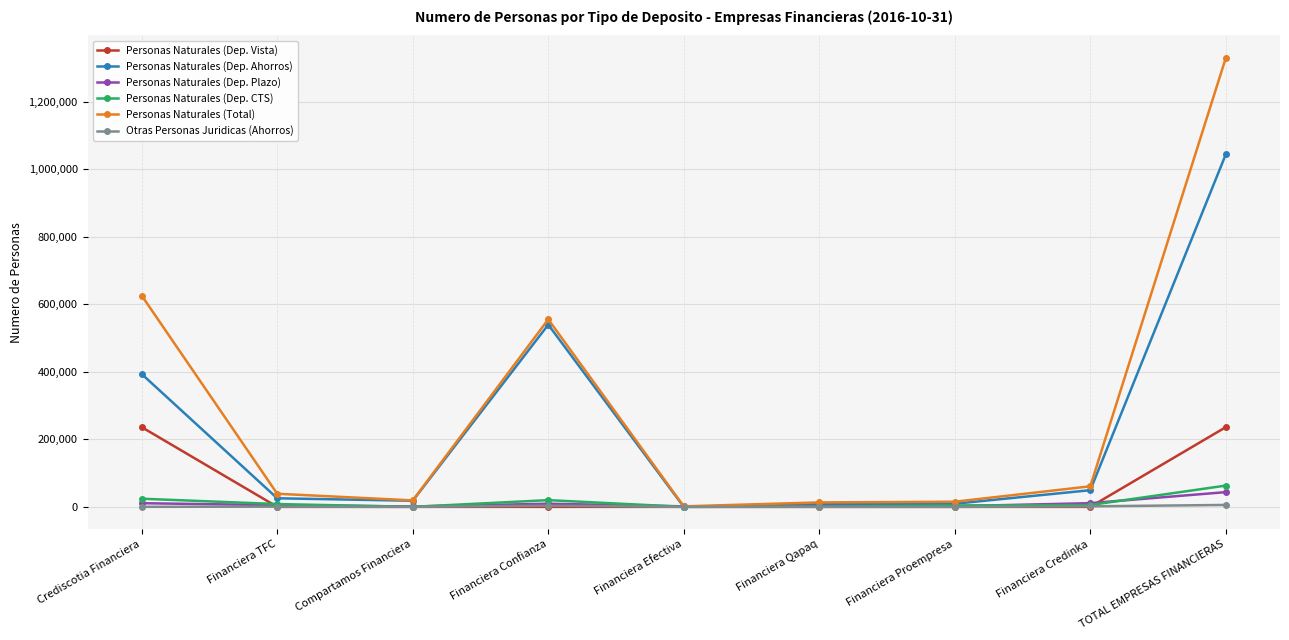

How many data points in Personas Naturales (Dep. CTS) are less than 5428?

4